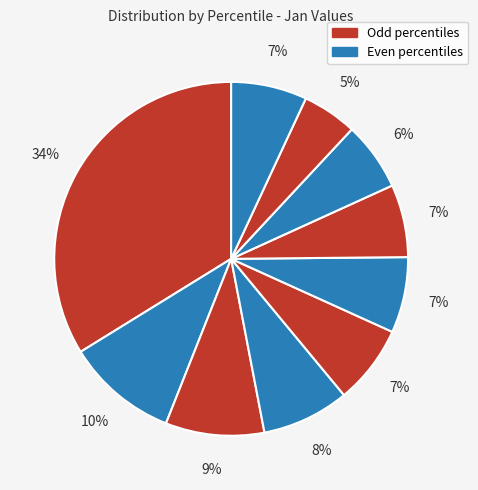

Count the number of slices in the pie.

10